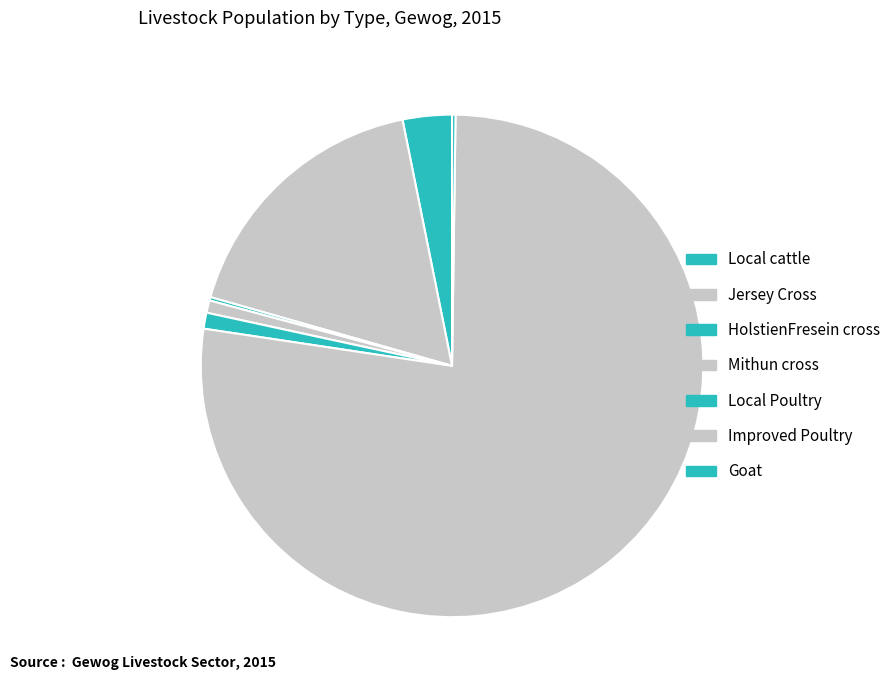

Is Local Poultry the majority of the pie?

No